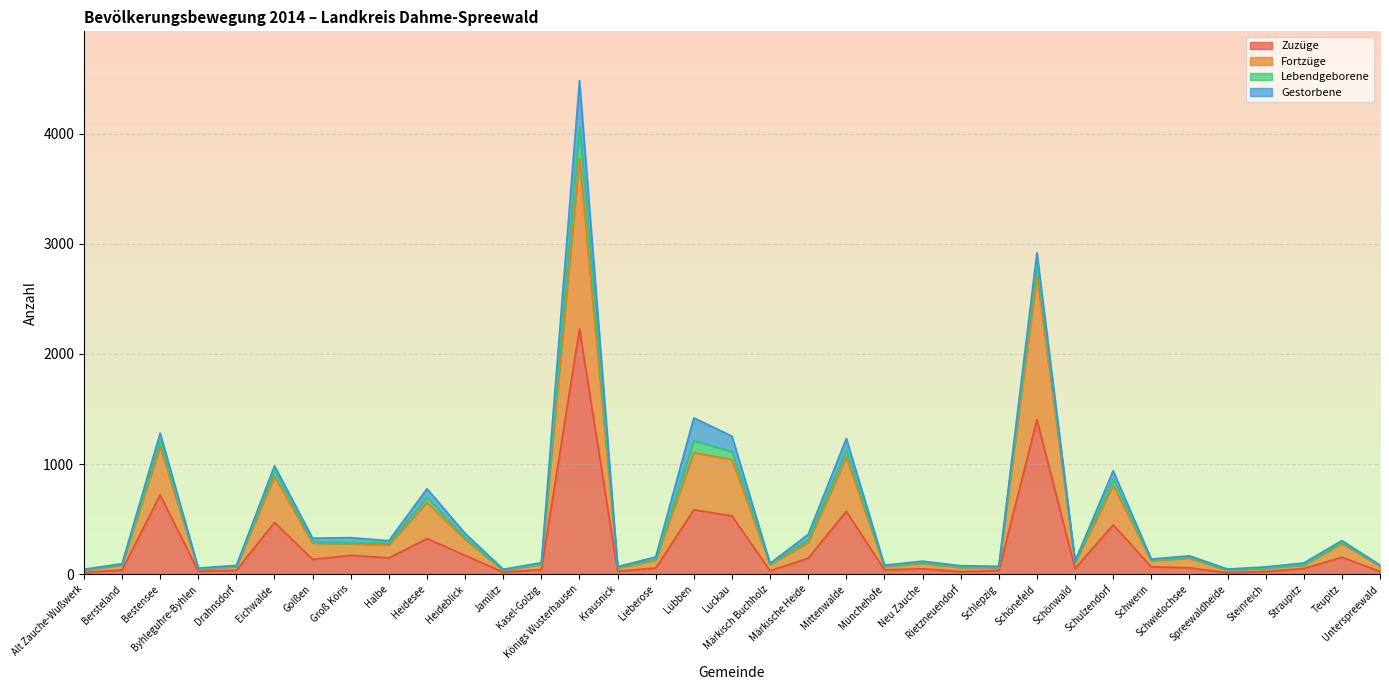

What is the maximum value for Zuzüge?

2226